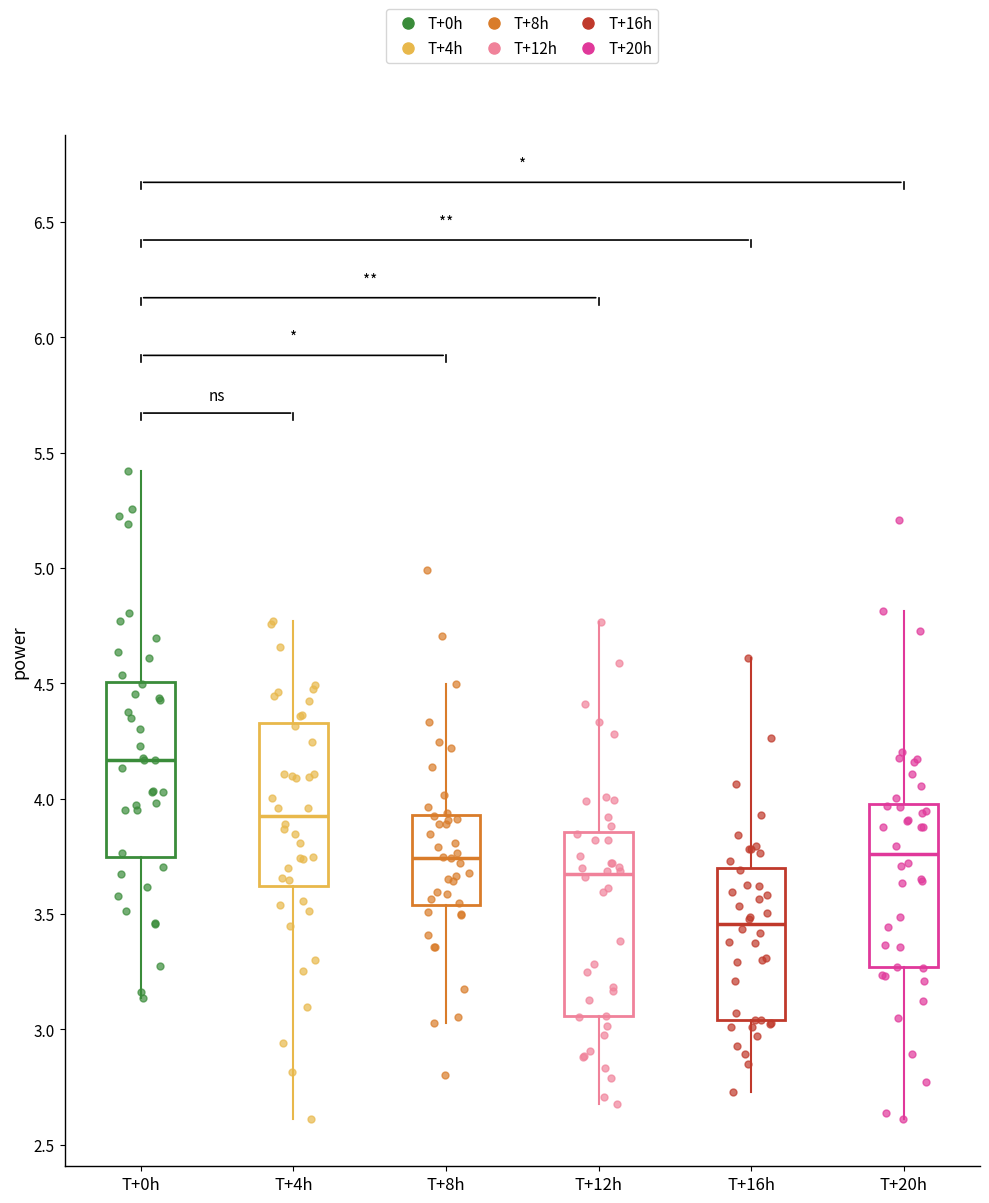

Reading left to right, transcribe this box plot: for each box, give where its median line is, the range the box spans, and where its two whiskers end, as read against the y-axis. The values are not printed on the chart, so give them approximately, as read against the axis.

T+0h: median 4.15, box 3.75 to 4.50, whiskers 3.15 to 5.40
T+4h: median 3.90, box 3.60 to 4.35, whiskers 2.60 to 4.75
T+8h: median 3.75, box 3.55 to 3.95, whiskers 3.05 to 4.50
T+12h: median 3.65, box 3.05 to 3.85, whiskers 2.70 to 4.75
T+16h: median 3.45, box 3.05 to 3.70, whiskers 2.75 to 4.60
T+20h: median 3.75, box 3.25 to 4.00, whiskers 2.60 to 4.80